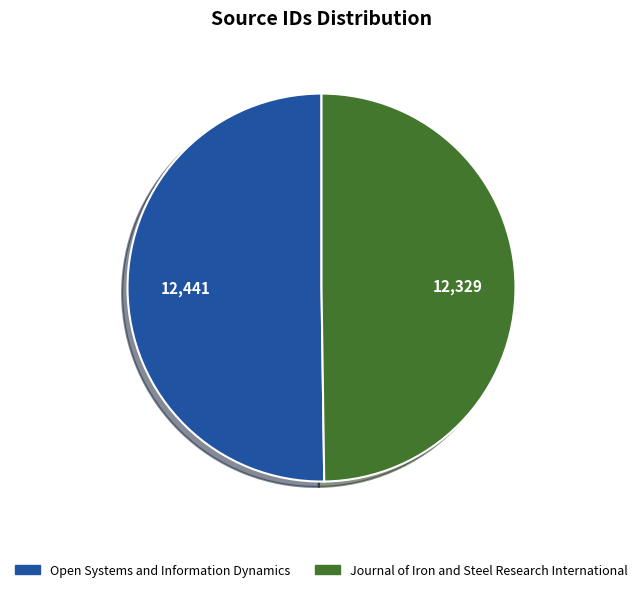

Combined, do Open Systems and Information Dynamics and Journal of Iron and Steel Research International account for over 50%?

Yes